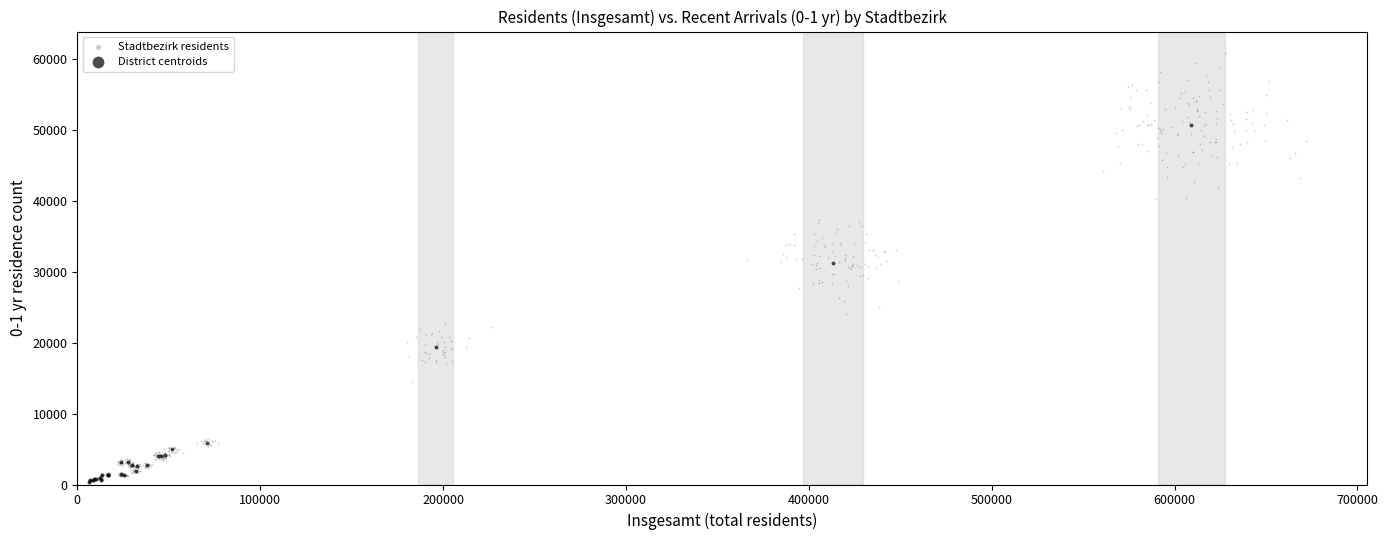

Which series has the widest spread of Y values?

Stadtbezirk residents